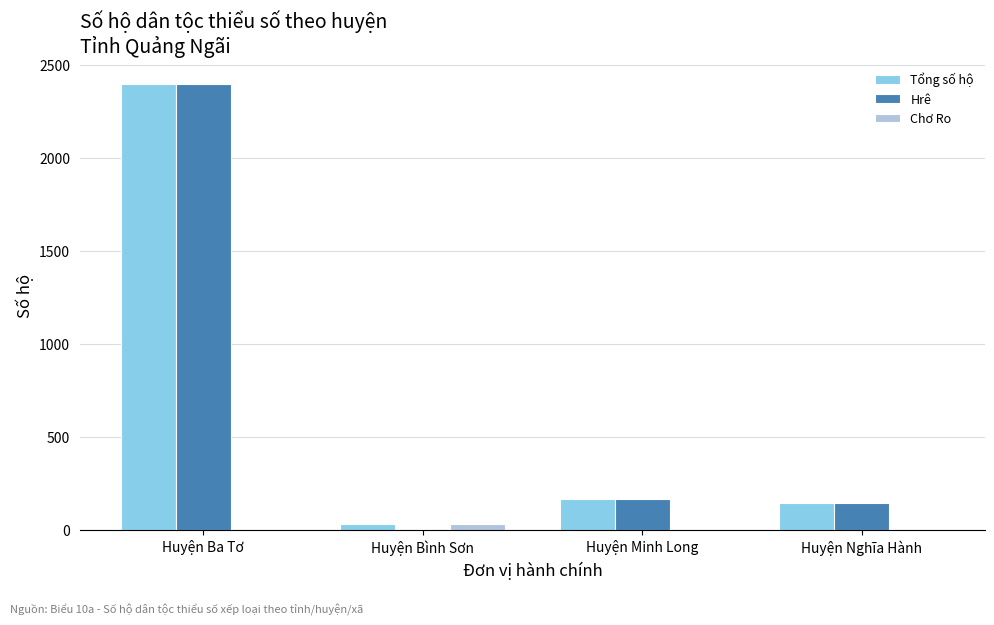

The Hrê series shows 224 at Huyện Nghĩa Hành. True or false?

False